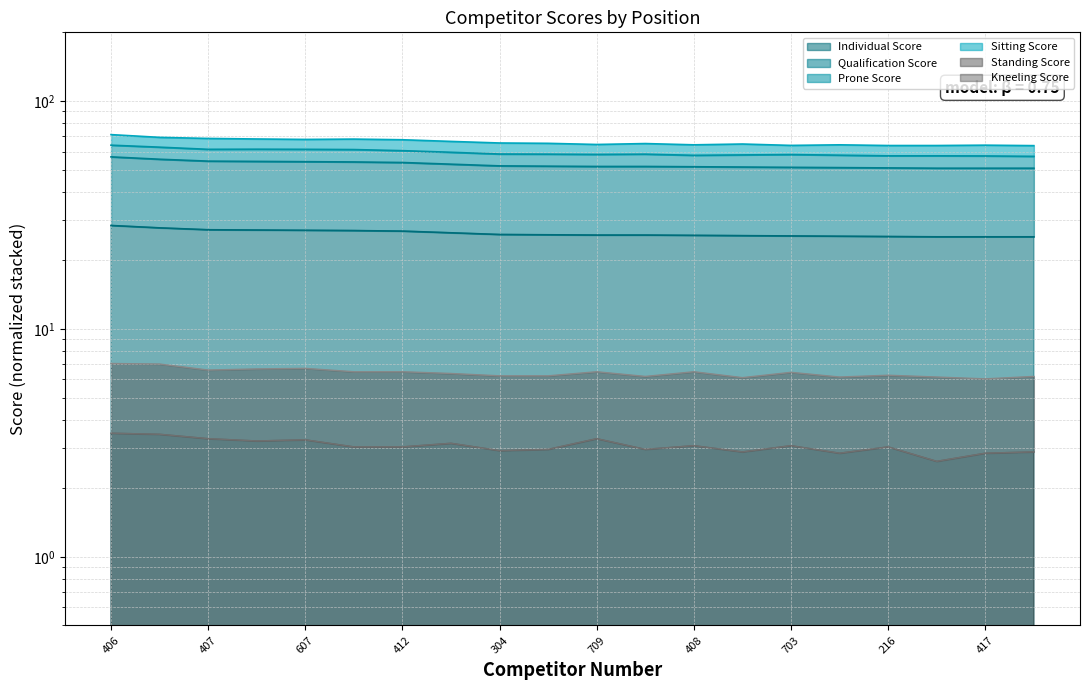

How many data points in Qualification Score are above 51?

15